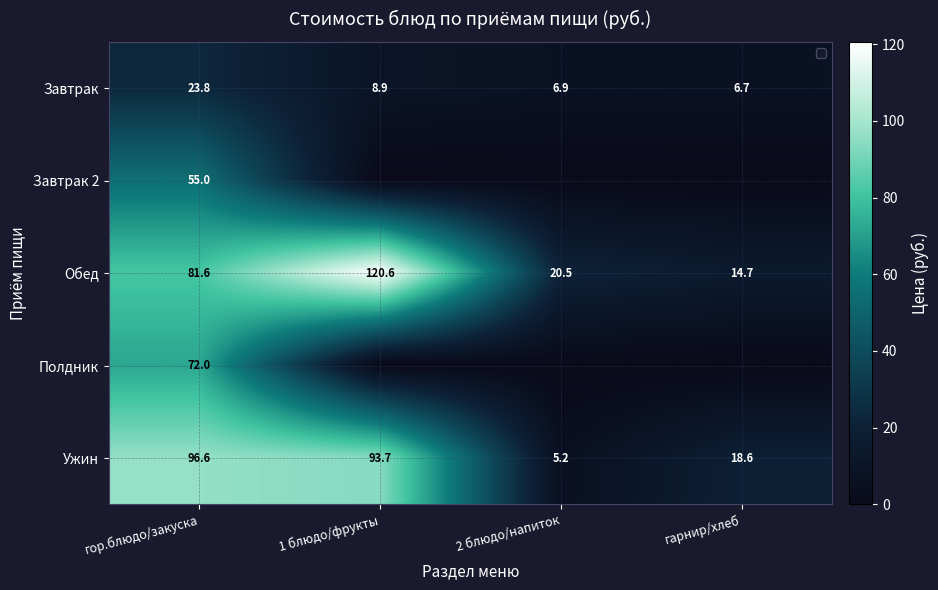

At which label does Обед first exceed 81?

гор.блюдо/закуска